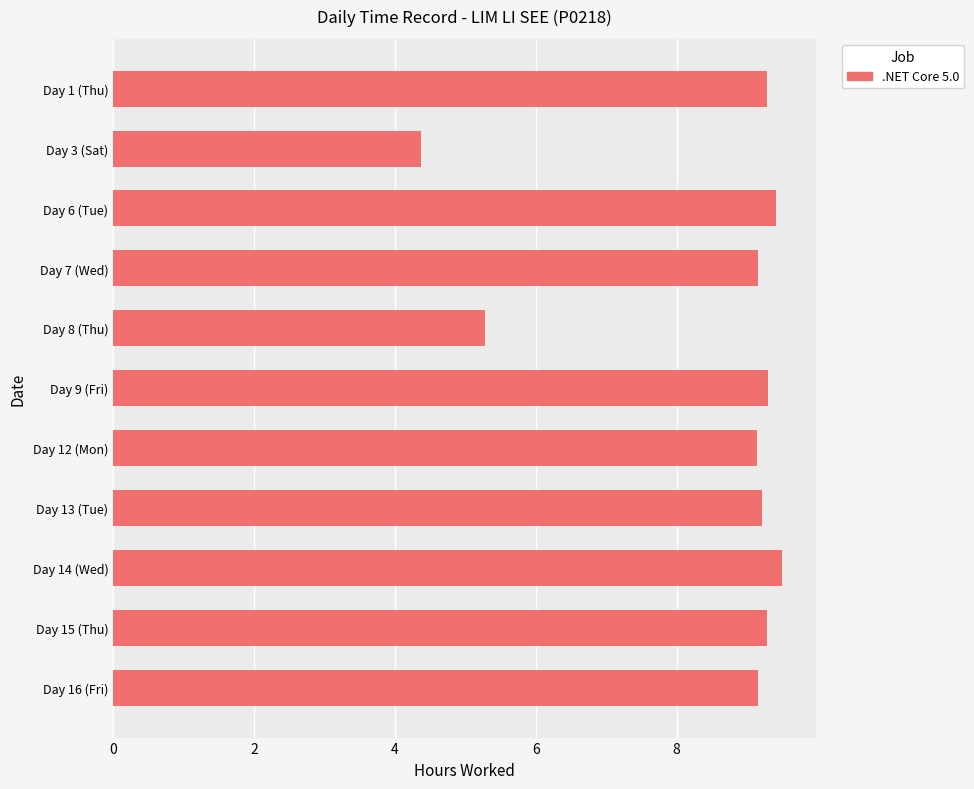

Which has a higher value, Day 8 (Thu) or Day 15 (Thu)?

Day 15 (Thu)